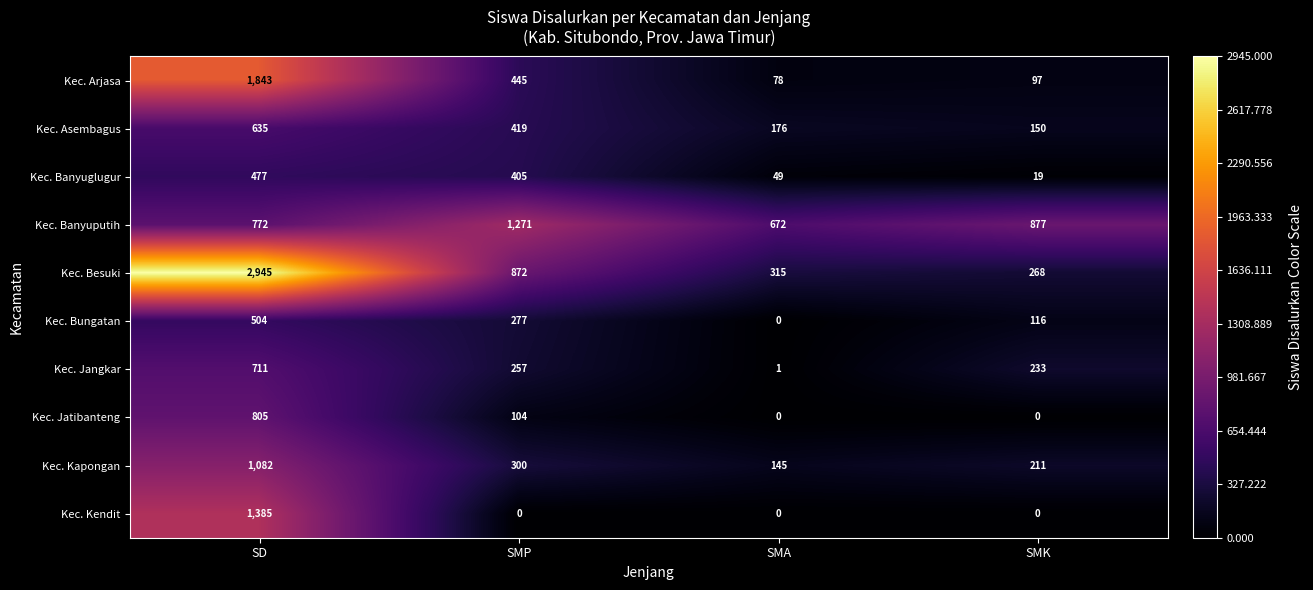

At which label does Kec. Bungatan reach its minimum?

SMA